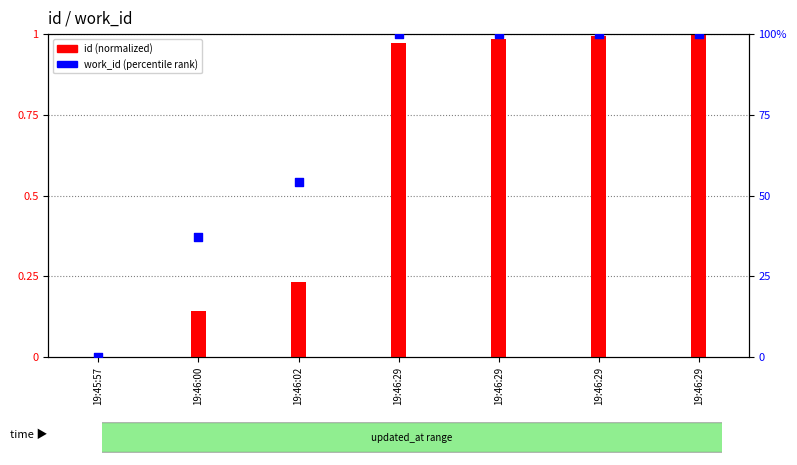

Is the value of work_id (percentile) at 19:46:29 greater than the value of id (normalized) at 19:46:29?

Yes